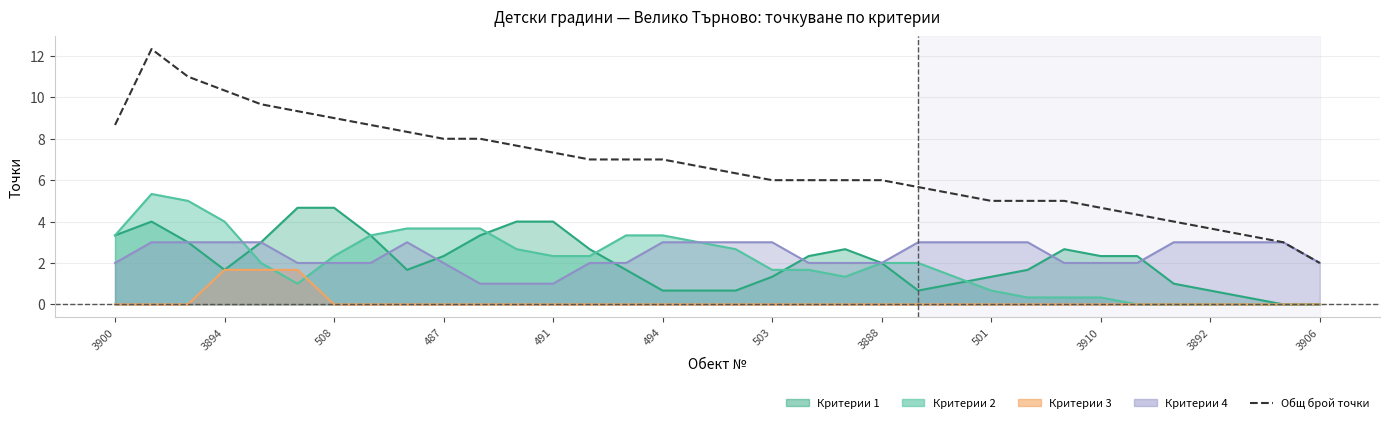

What is the ratio of the value at 33 to the value at 17?

0.3